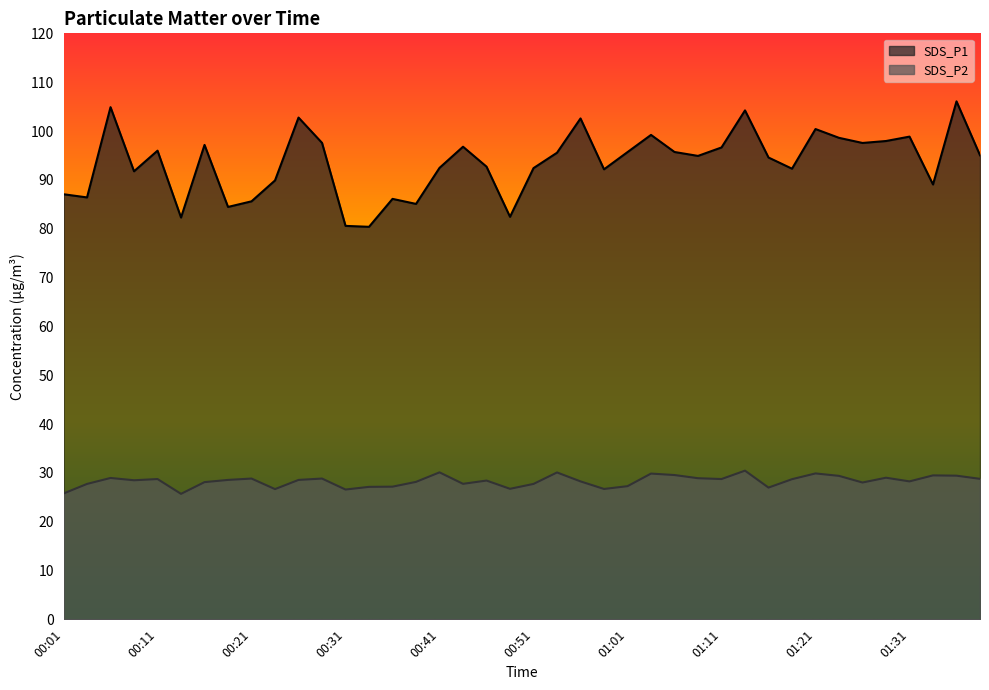

What are all the series names shown in the legend?

SDS_P1, SDS_P2